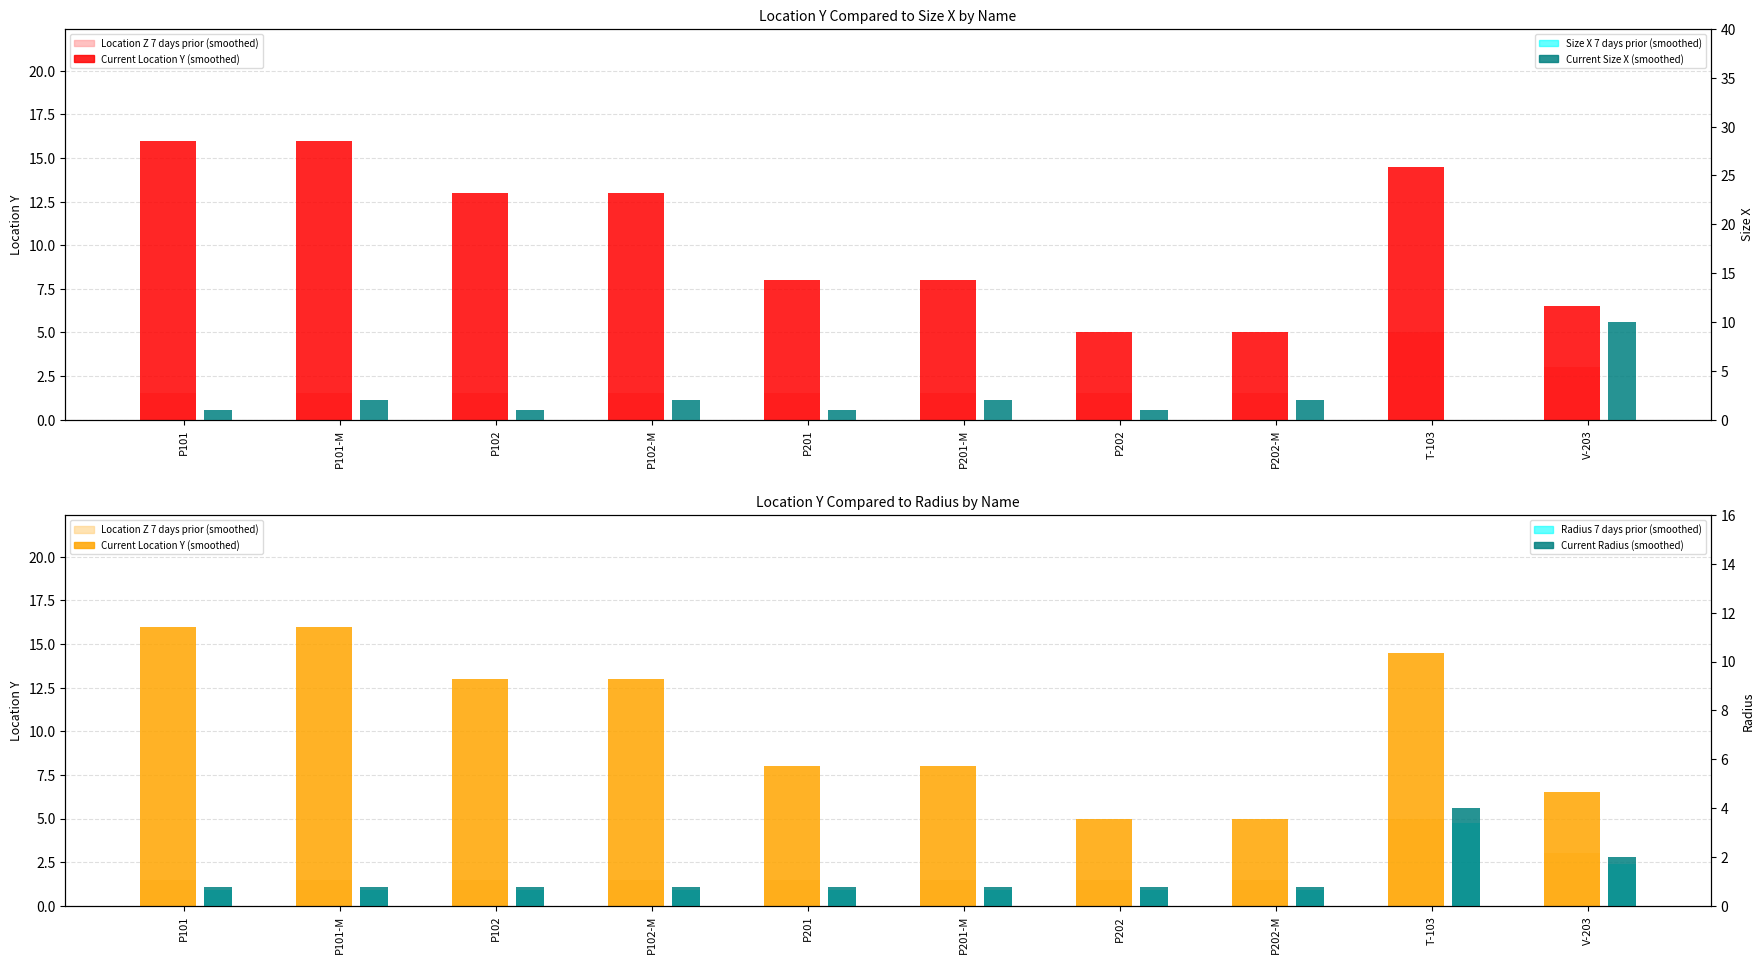

Which series has the largest total across all categories?

Location Y